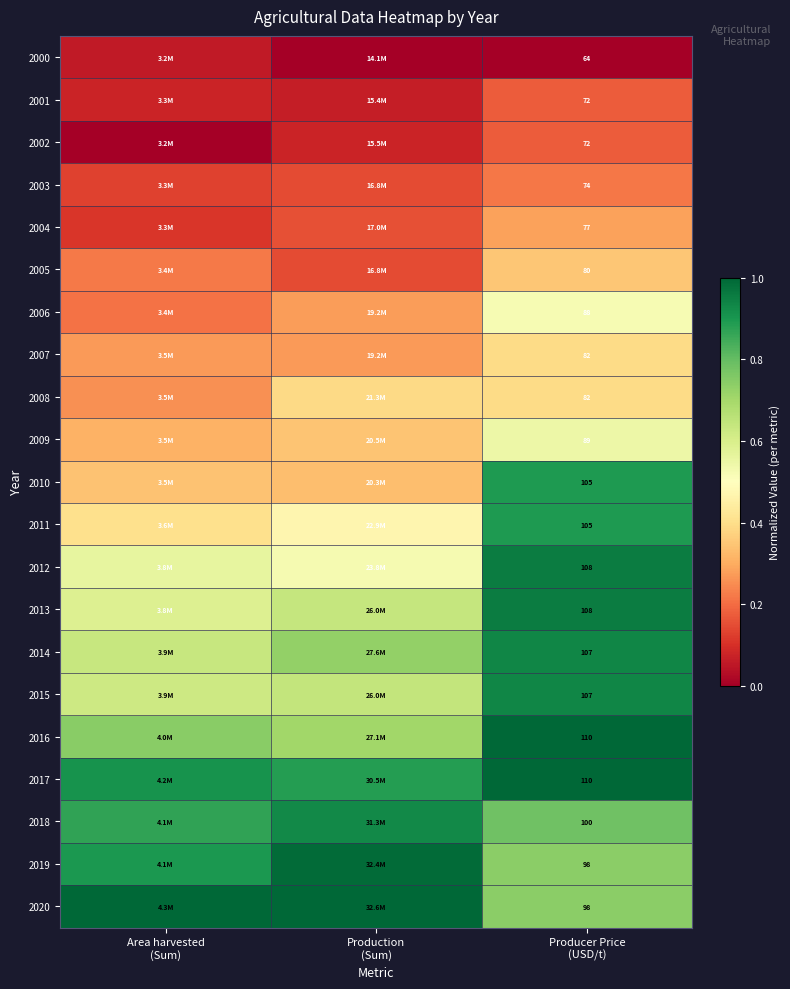

What value does the 2017 series have at Area harvested (Sum)?

0.9